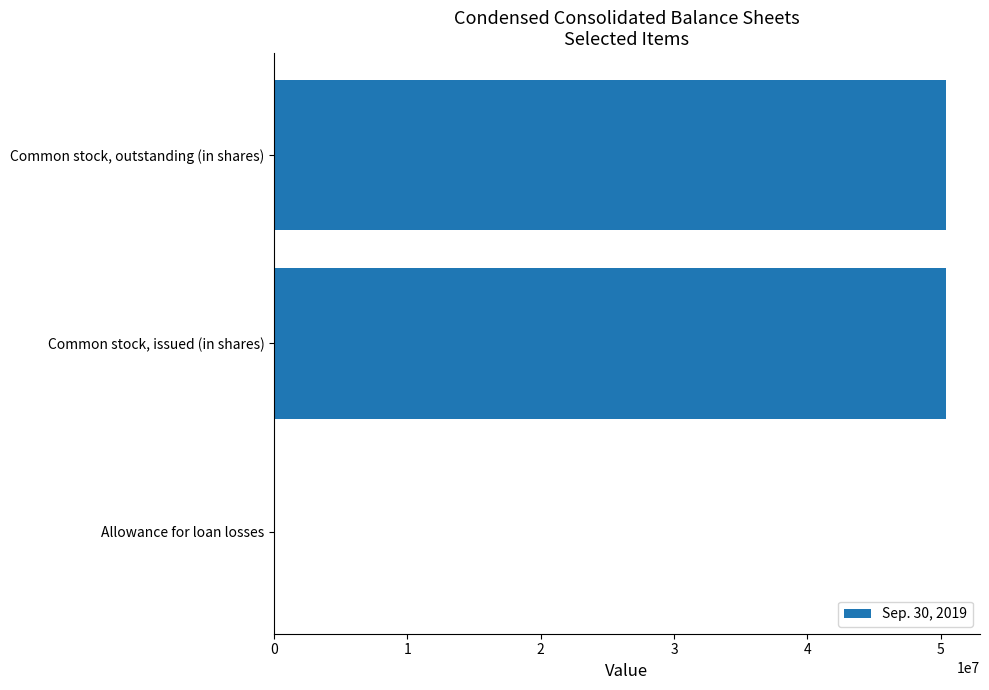

What is the sum of all values?

100871084